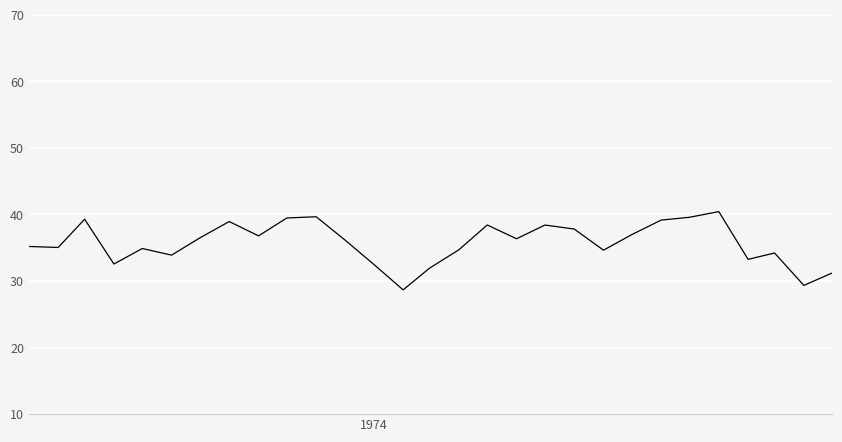

What is the smallest value displayed?

28.7